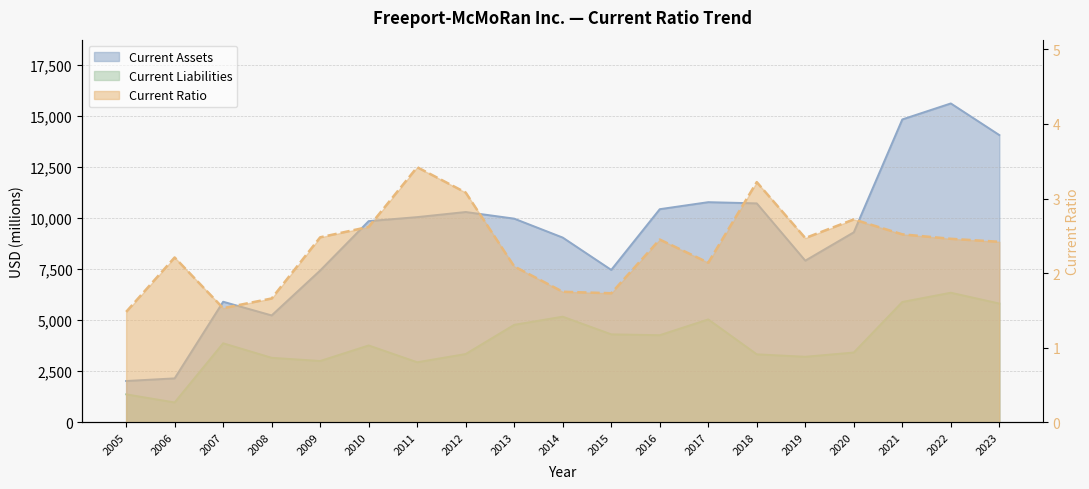

The value of Current Liabilities at 2009 is 1796.7. True or false?

False